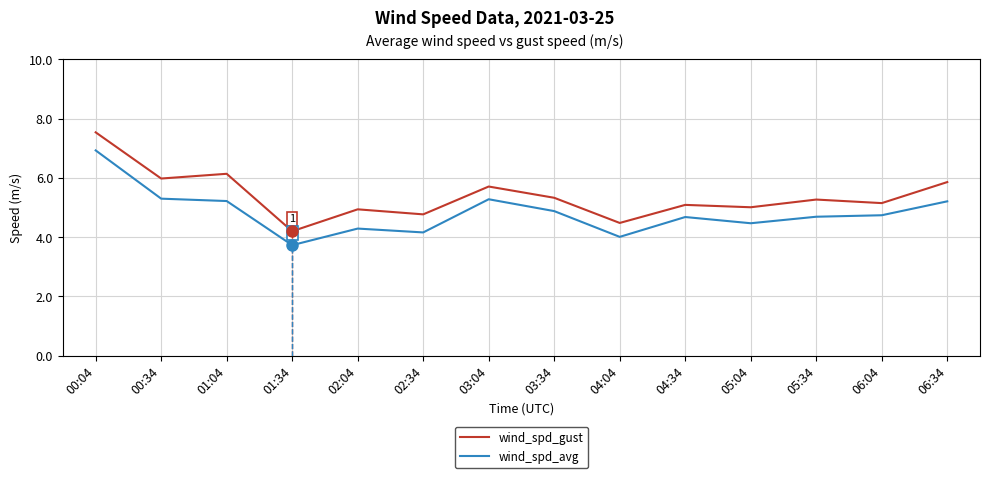

Which series has the largest range (max minus min)?

wind_spd_gust